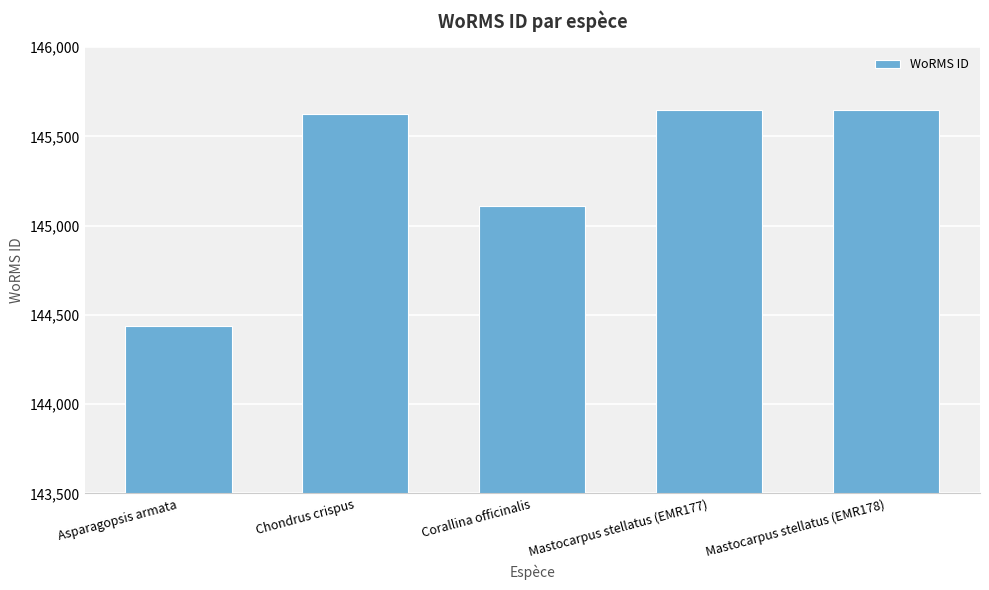

What is the change in value from Chondrus crispus to Mastocarpus stellatus (EMR177)?

+25